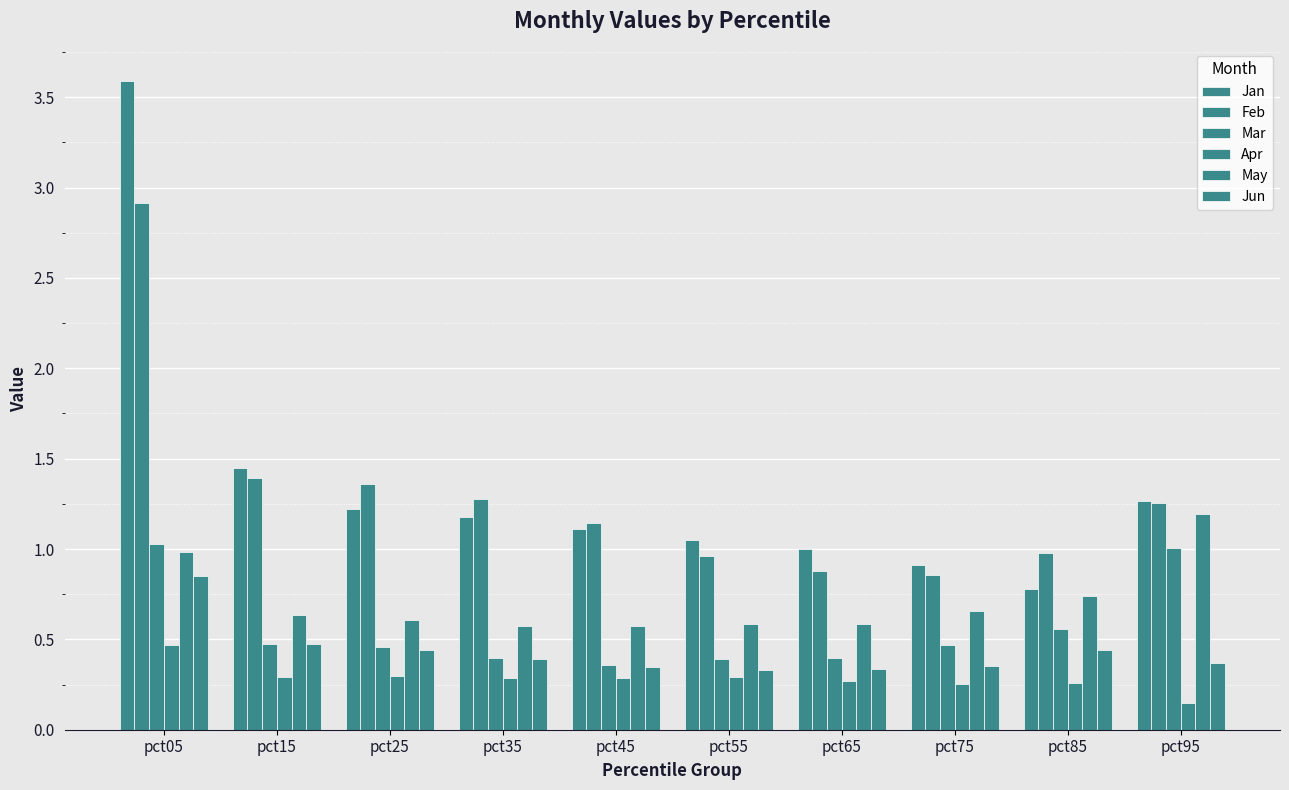

Which series changed the most between pct45 and pct85?

Jan